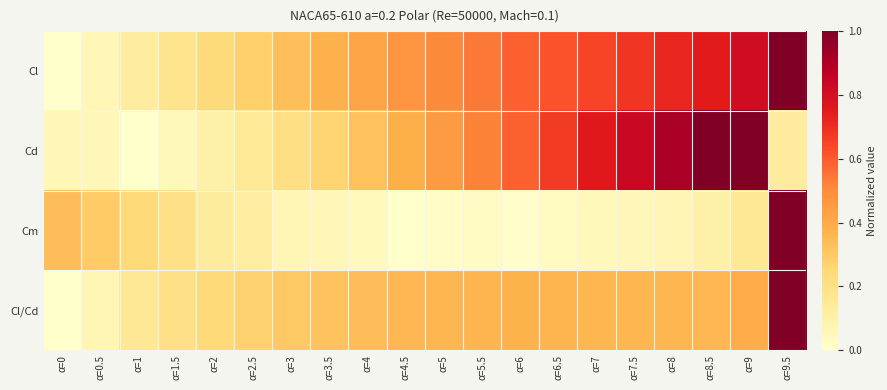

What is the maximum value shown in the chart?

1.0